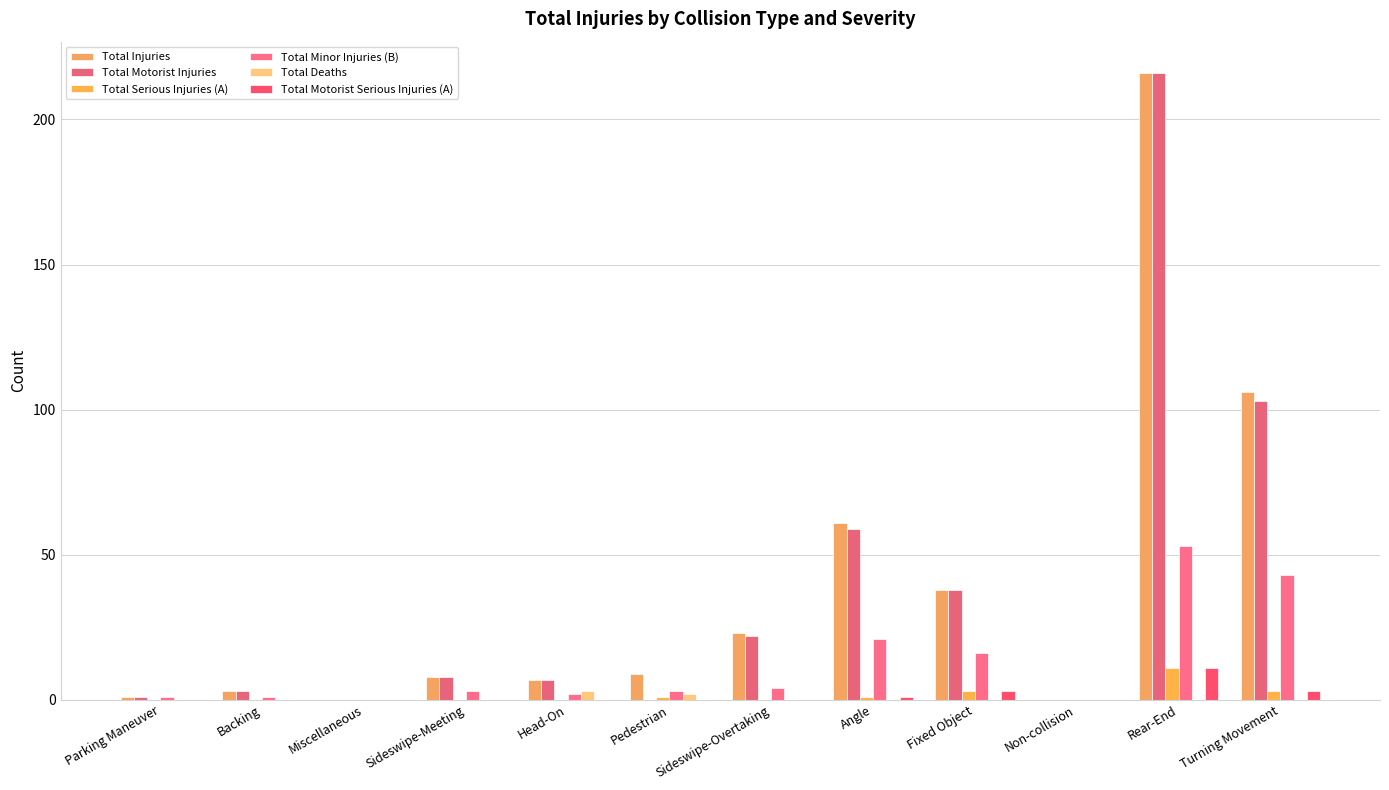

How many data points does each series have?

12